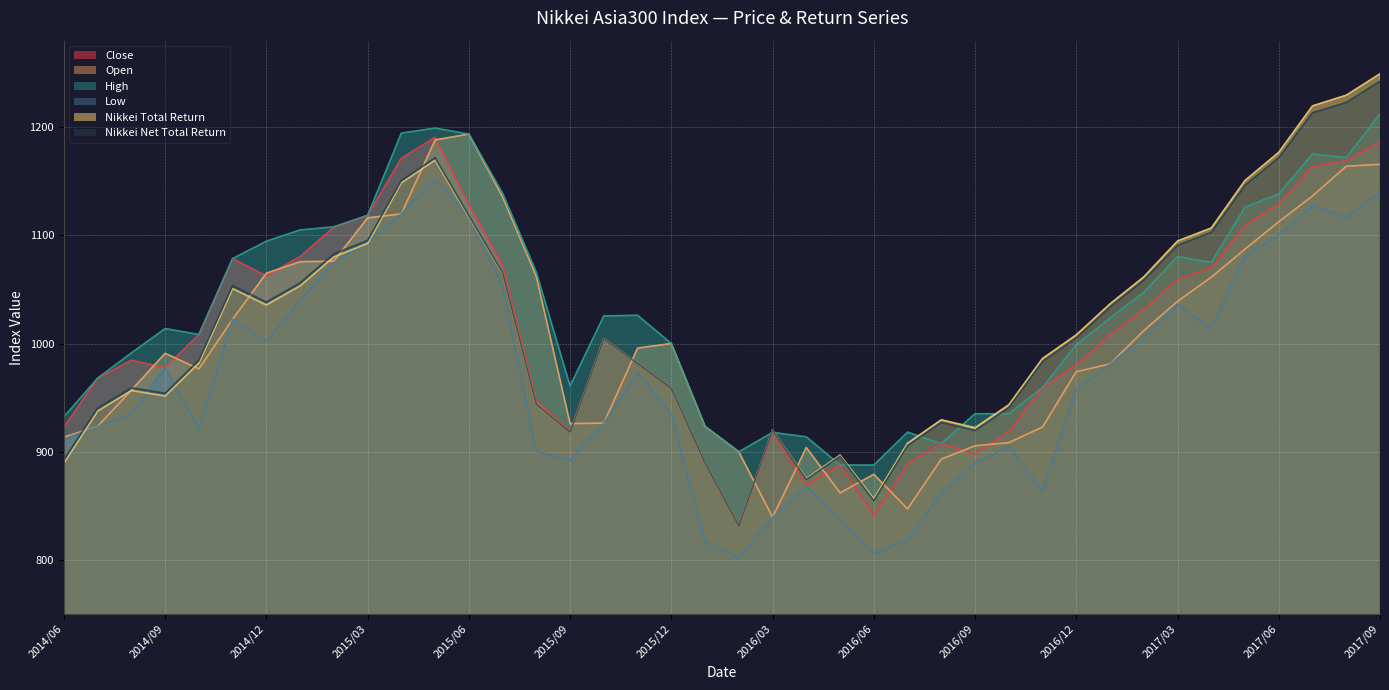

At which label does Close reach its minimum?

2016/02